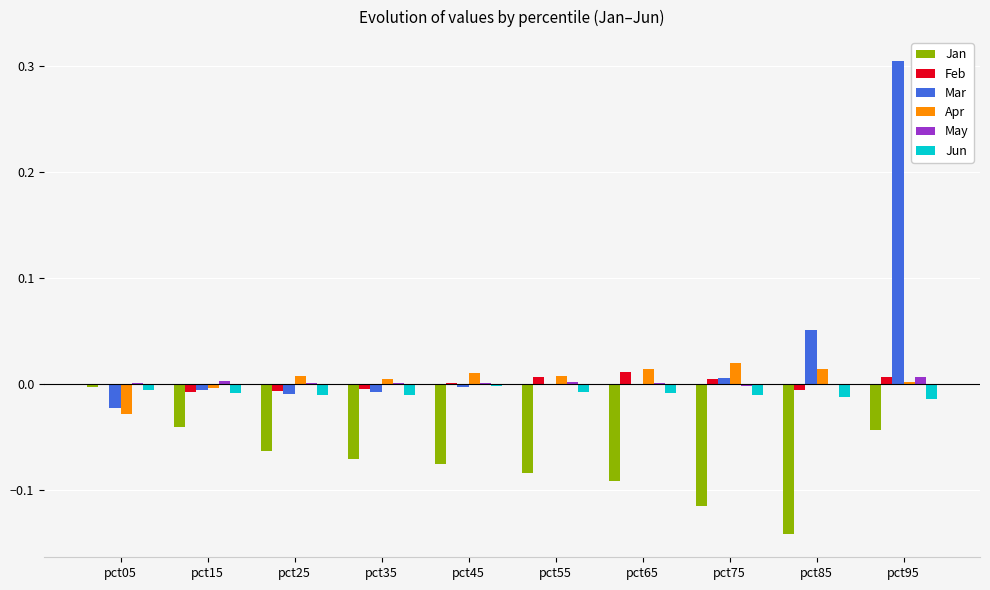

Which series has the largest total across all categories?

Mar